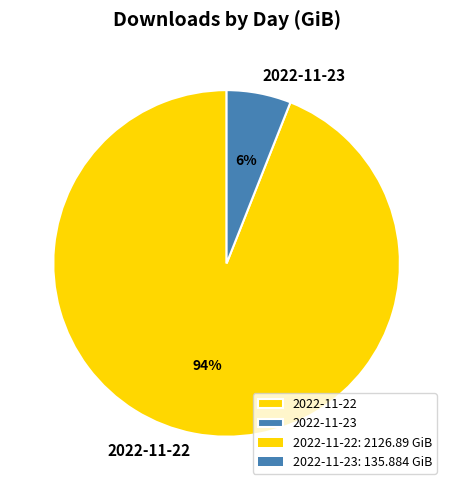

What percentage is the 2022-11-23 slice, to the nearest percent?

6%